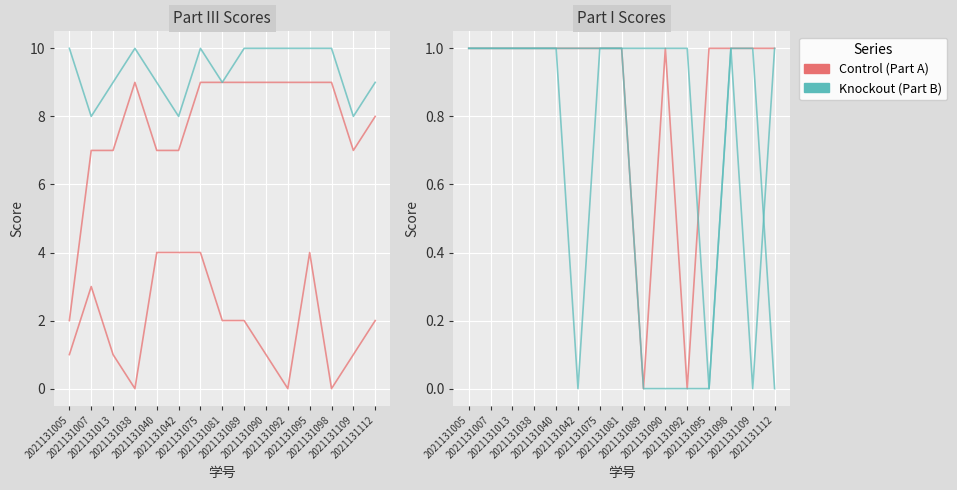

Is it true that 三.1(10分) equals 2 at 2021131109?

False